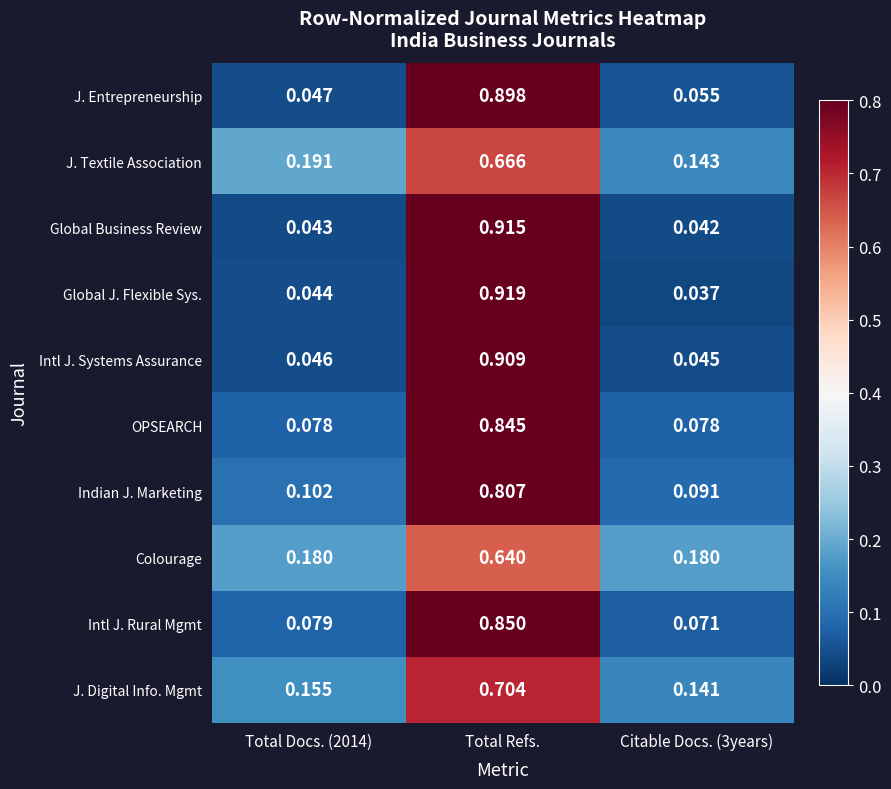

Rank the series at Citable Docs. (3years) from highest to lowest value.

Colourage, J. Textile Association, J. Digital Info. Mgmt, Indian J. Marketing, OPSEARCH, Intl J. Rural Mgmt, J. Entrepreneurship, Intl J. Systems Assurance, Global Business Review, Global J. Flexible Sys.